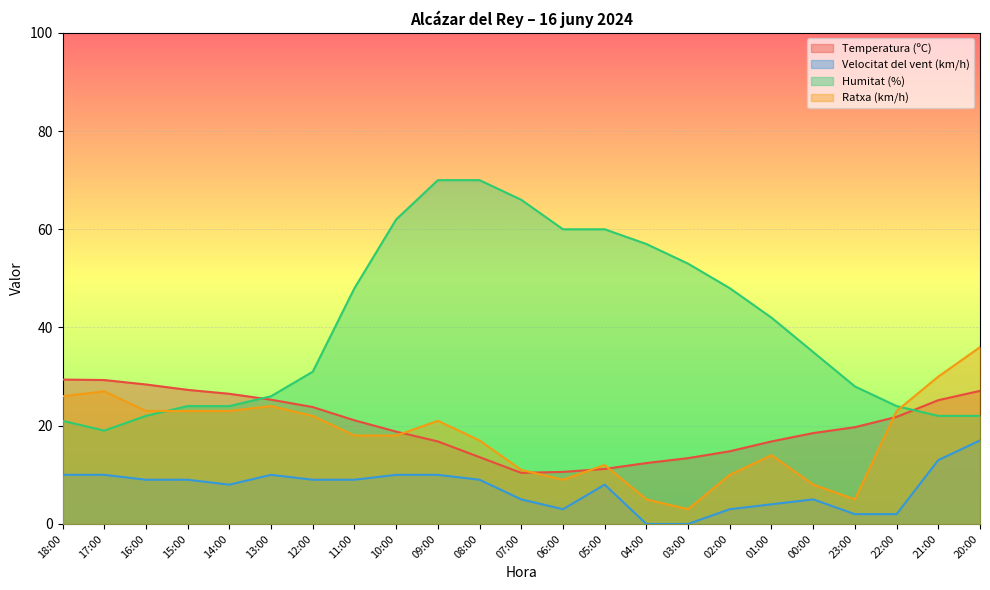

Where is Temperatura (ºC) nearest to the value 19?

10:00